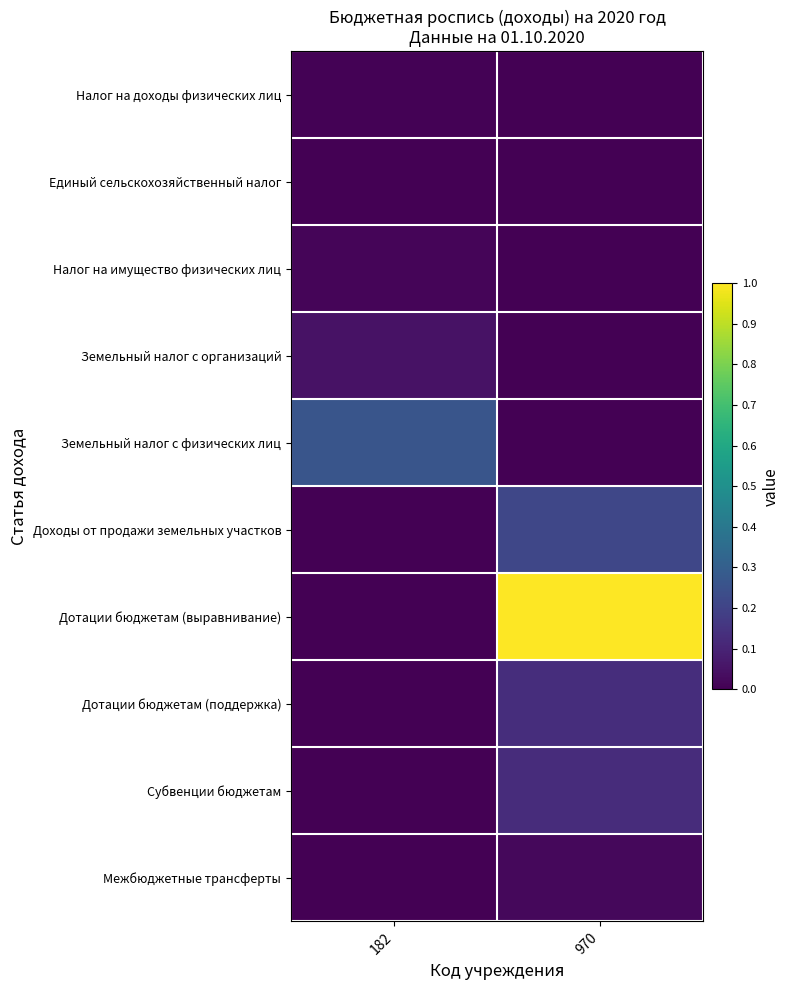

Which has a higher value, 182 or 970?

182